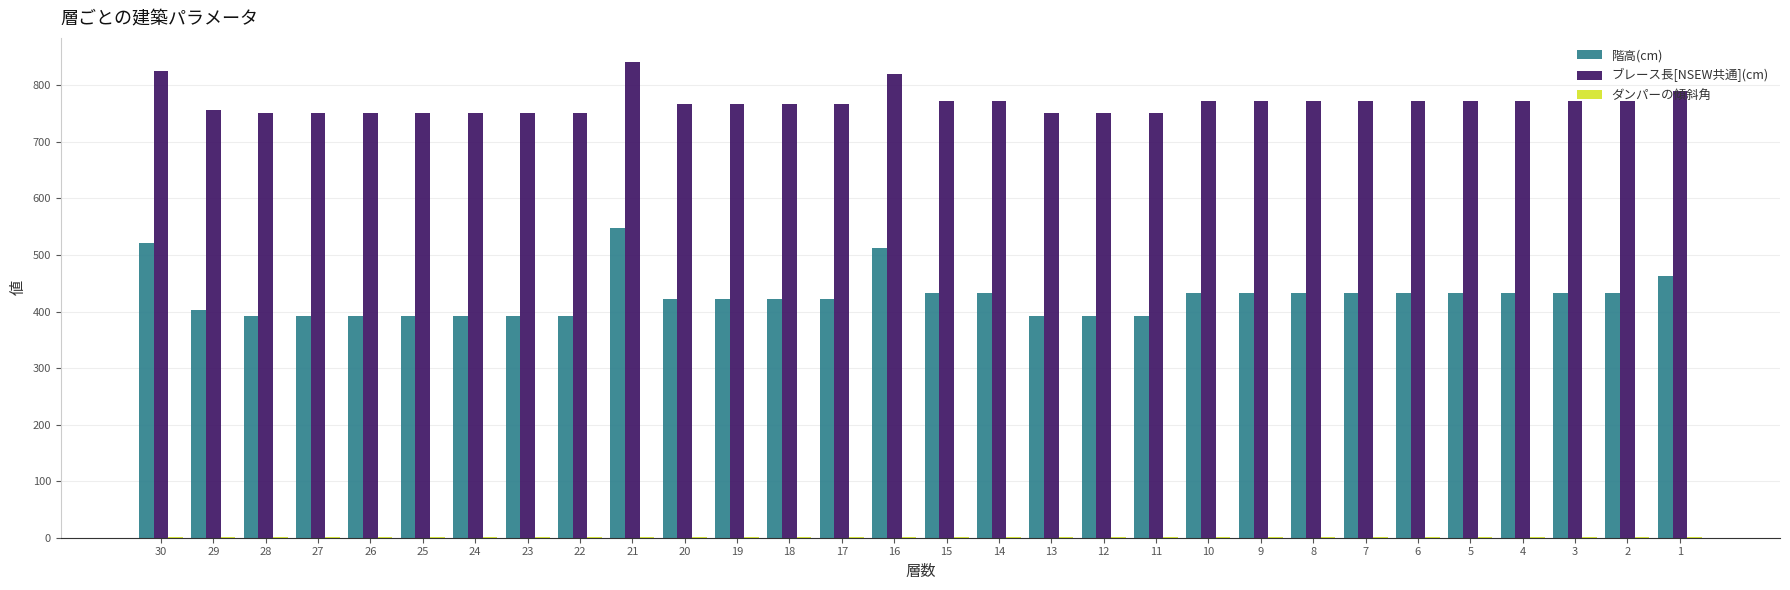

True or false: ブレース長[NSEW共通](cm) has a value of 977.3 at 25.

False